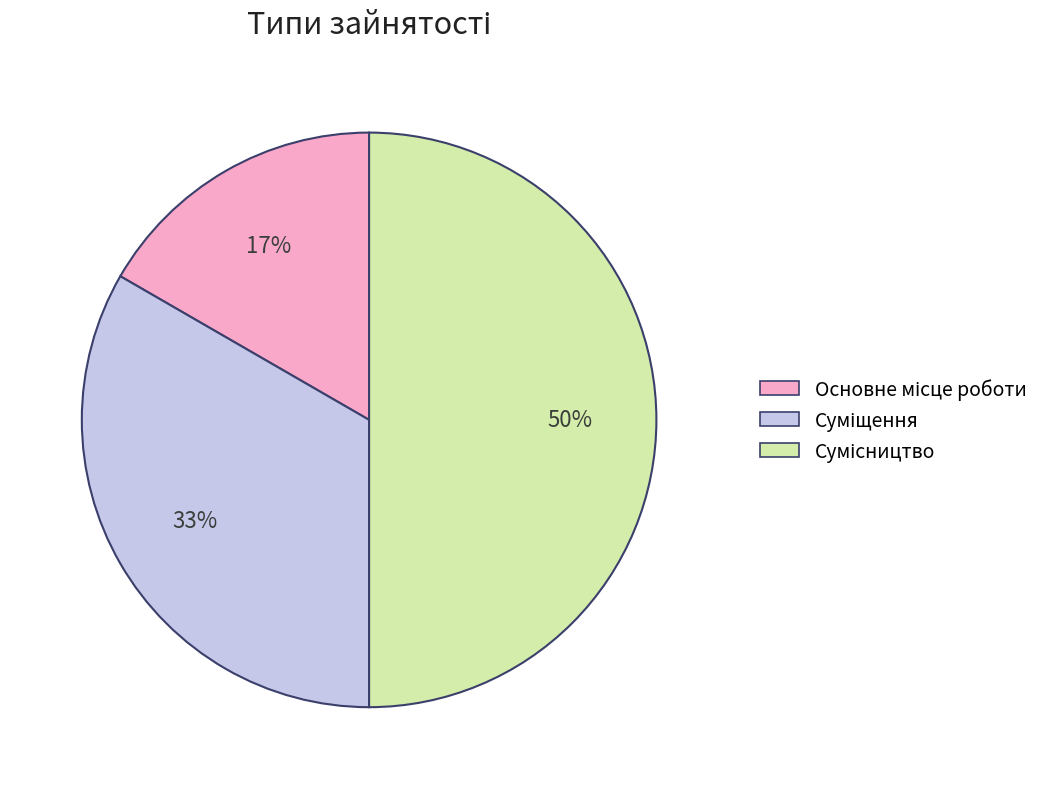

To the nearest percent, what is the average slice percentage?

33%